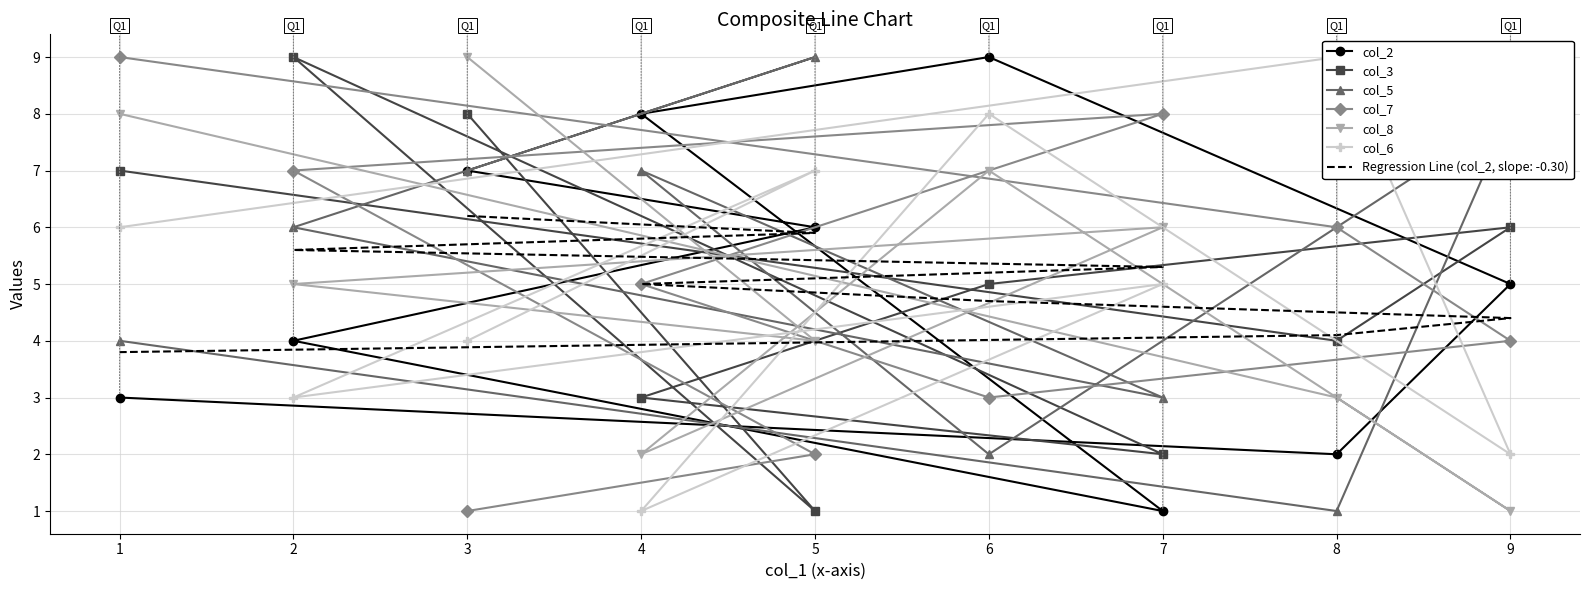

The value of col_6 at 1 is 8. True or false?

False